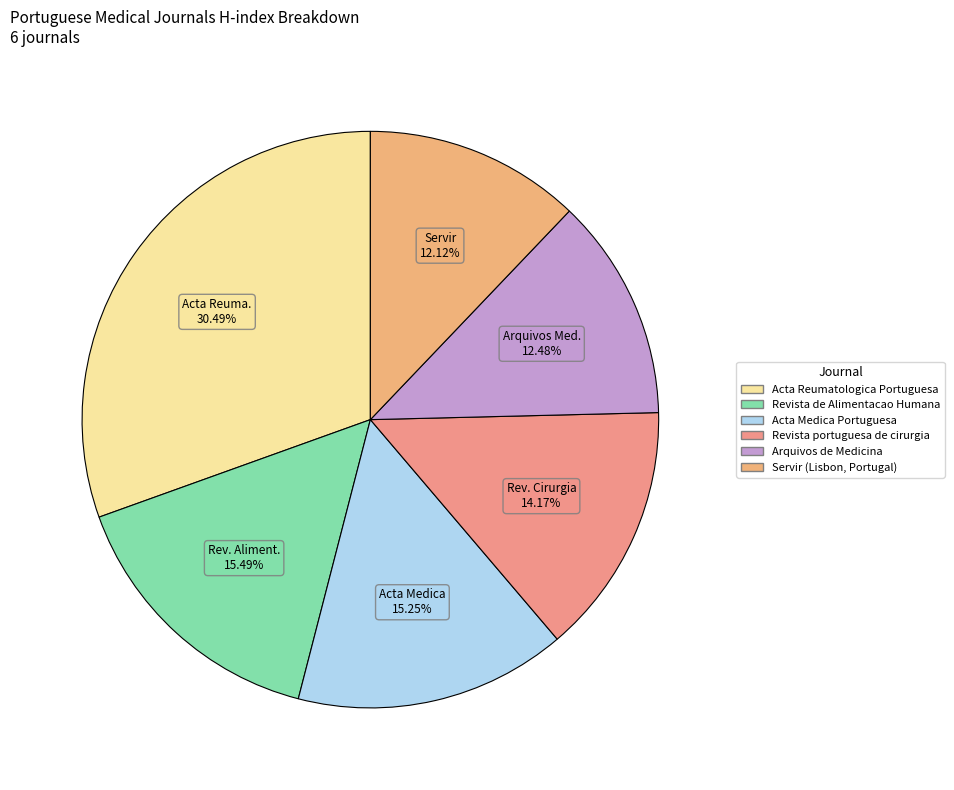

Which slice is the smallest?

Servir (Lisbon, Portugal)